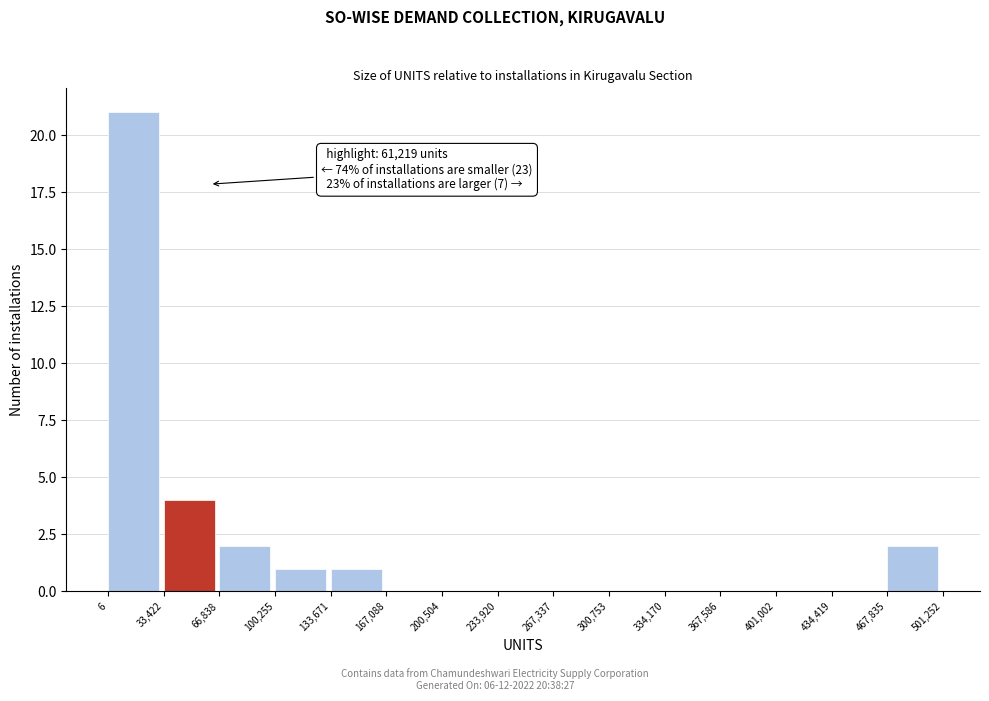

Which range on the x-axis has the tallest bar?

6 to 33,422